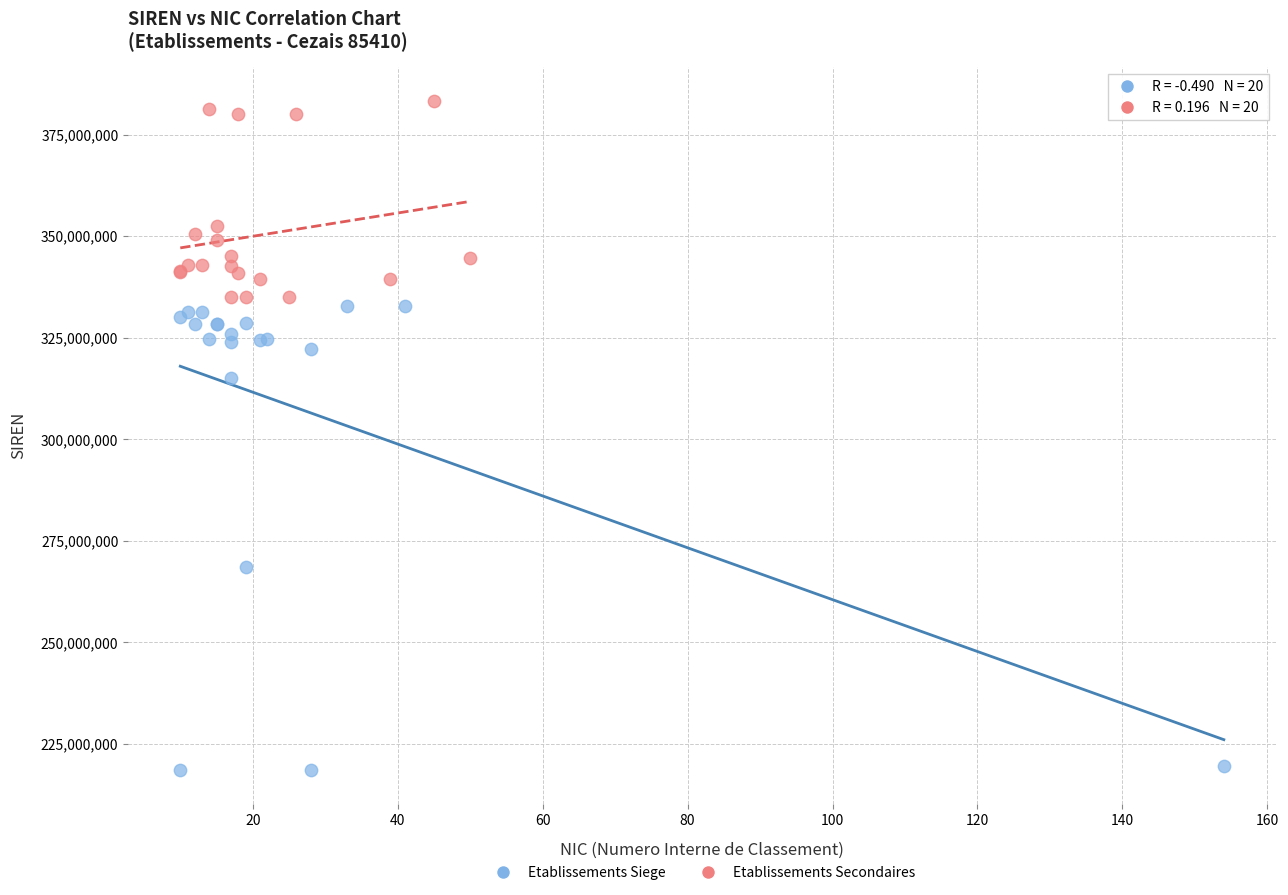

Which series contains the lowest Y value?

Etablissements Siege